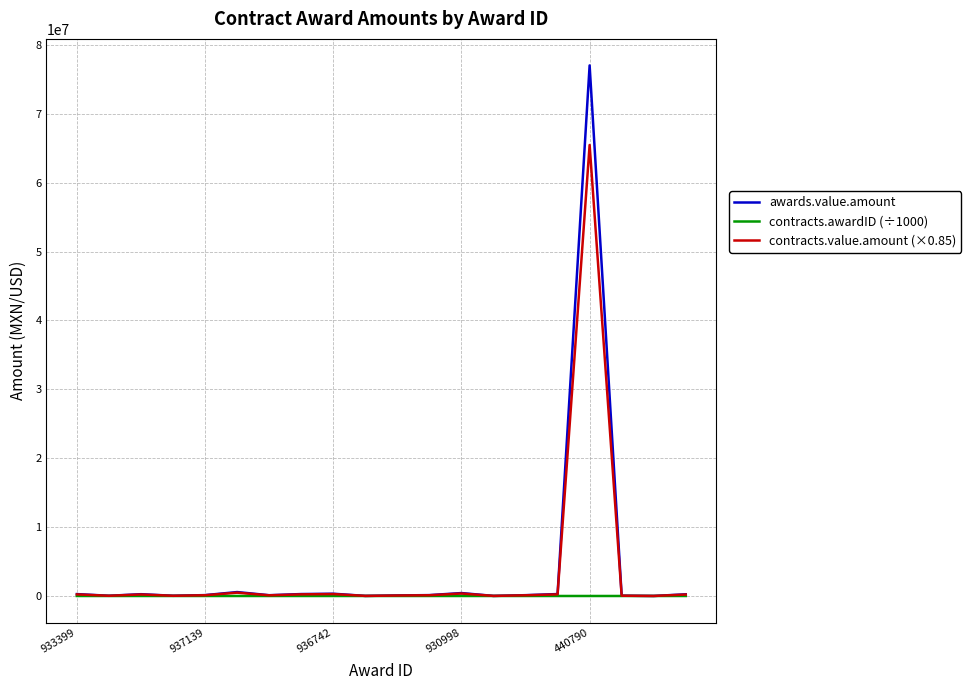

Which series has the largest range (max minus min)?

awards.value.amount